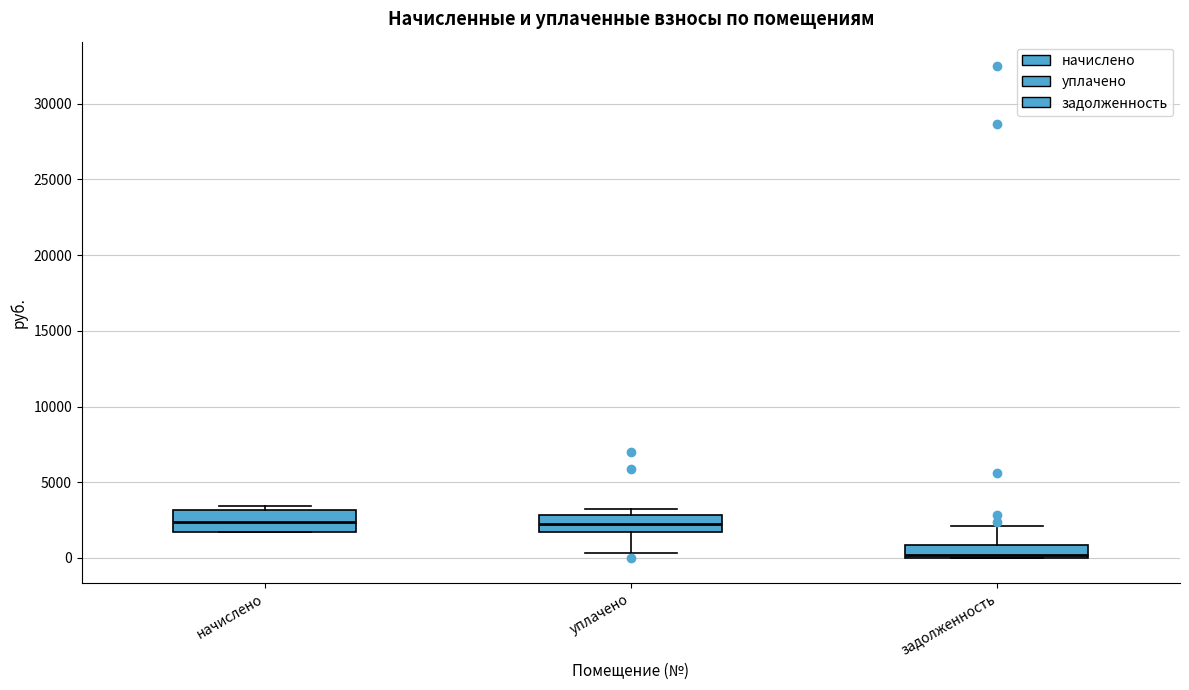

Reading left to right, transcribe this box plot: for each box, give where its median line is, the range the box spans, and where its two whiskers end, as read against the y-axis. The values are not printed on the chart, so give them approximately, as read against the axis.

начислено: median 2500, box 1500 to 3000, whiskers 1500 to 3500
уплачено: median 2000, box 1500 to 3000, whiskers 500 to 3000 (just above the box's upper edge)
задолженность: median 0 (just above the box's lower edge), box 0 to 1000, whiskers 0 to 2000